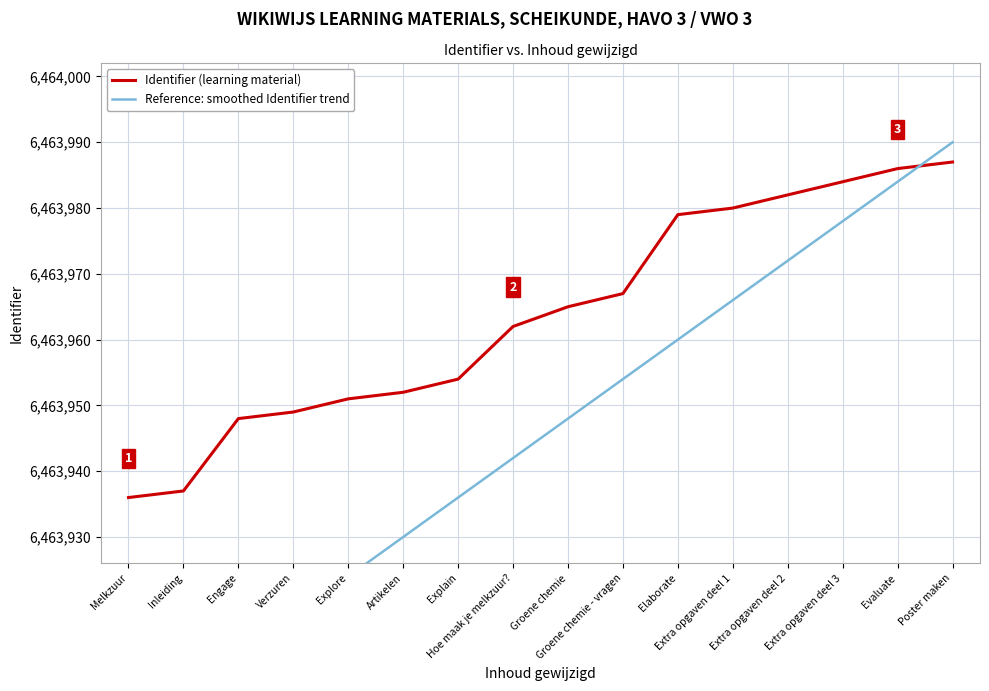

Which series ends up on top after the final intersection of Reference: smoothed Identifier trend and Identifier (learning material)?

Reference: smoothed Identifier trend